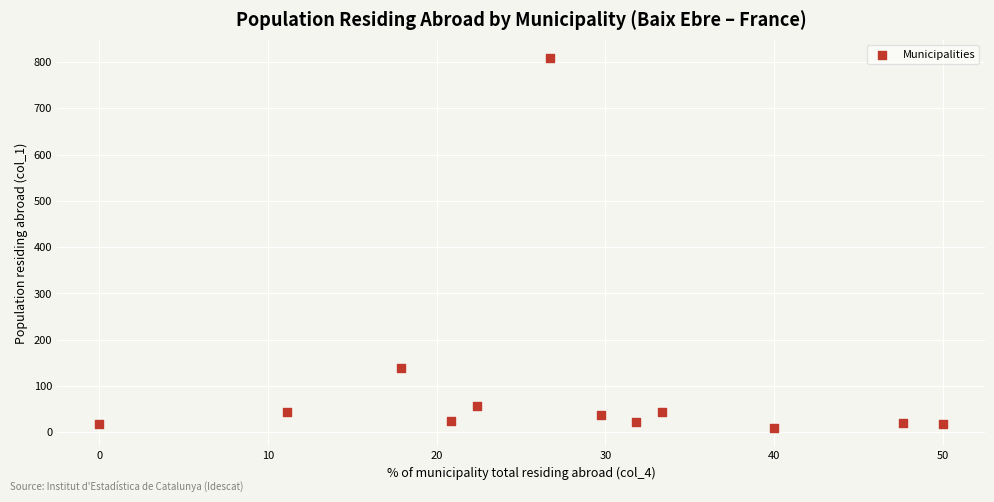

What is the range of Y values (max minus min)?

798